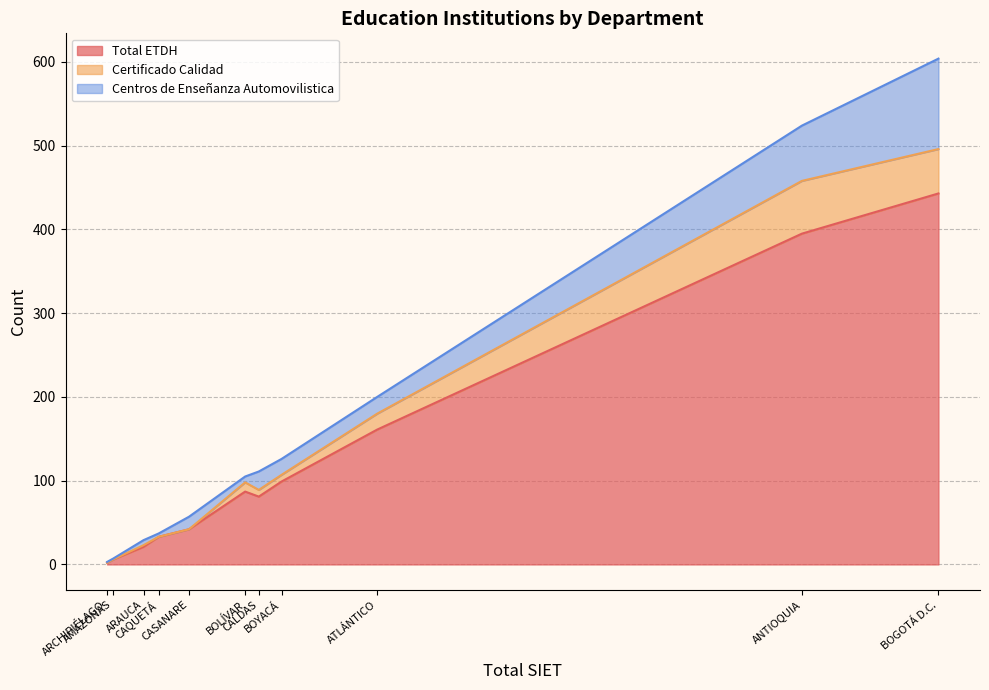

What is the difference between the maximum and minimum values in the Certificado Calidad series?

63